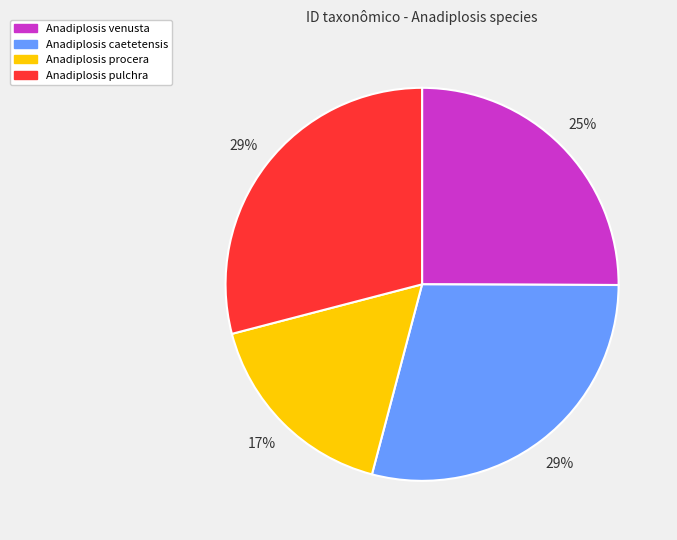

What is the smallest slice in the pie chart?

Anadiplosis procera